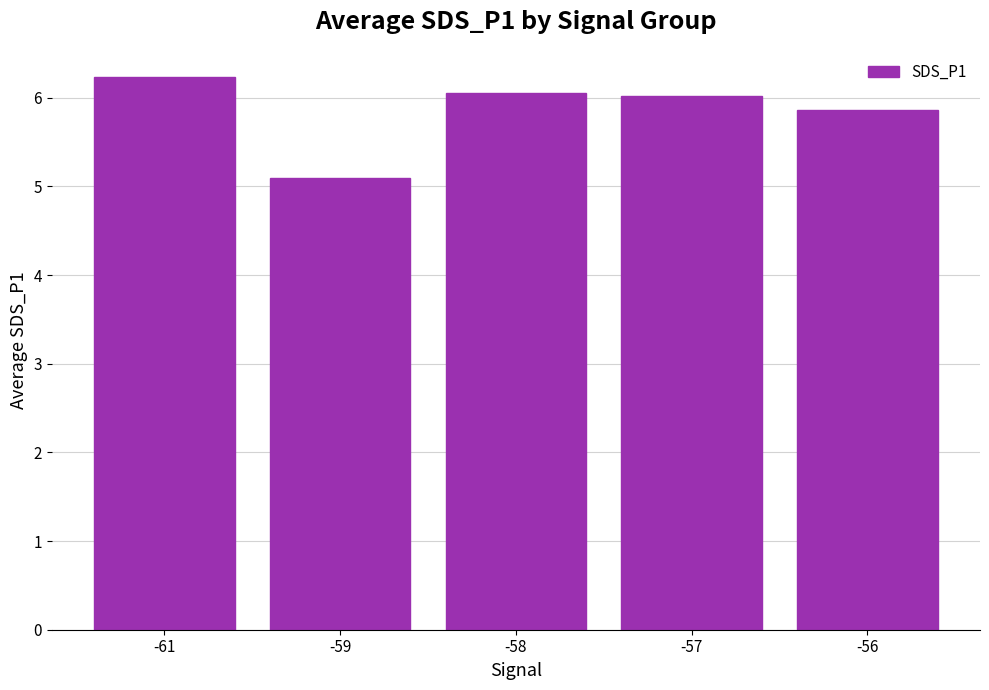

What is the value of the 5th bar from the left?

5.9